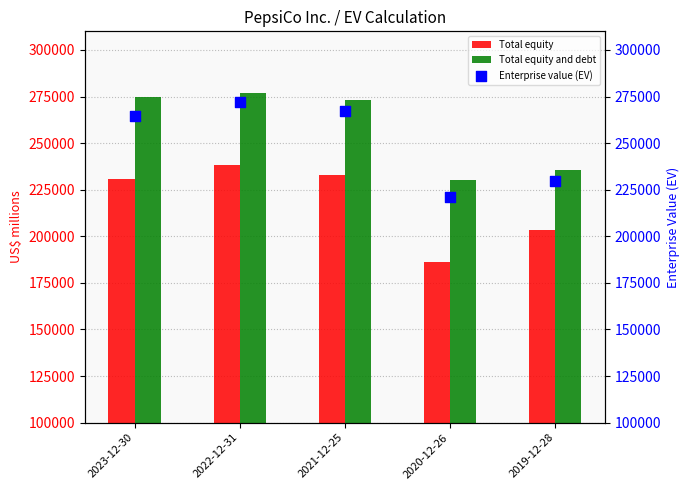

What are all the series names shown in the legend?

Total equity, Total equity and debt, Enterprise value (EV)